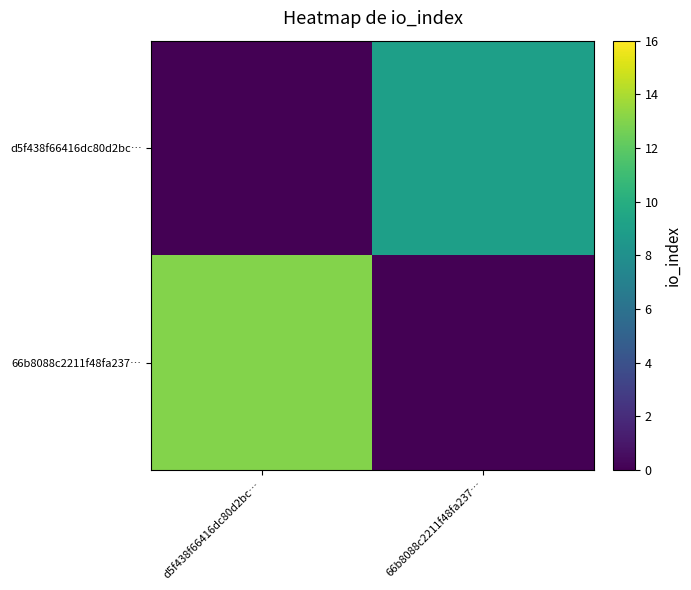

What is the total value across all series at d5f438f66416dc80d2bc…?

13